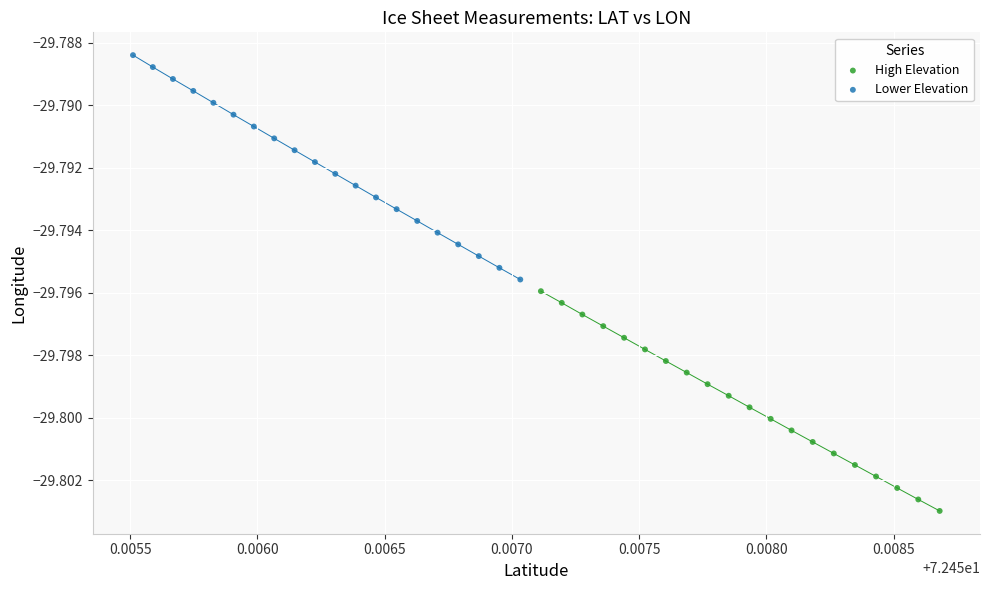

Which series has the widest spread of Y values?

Lower Elevation